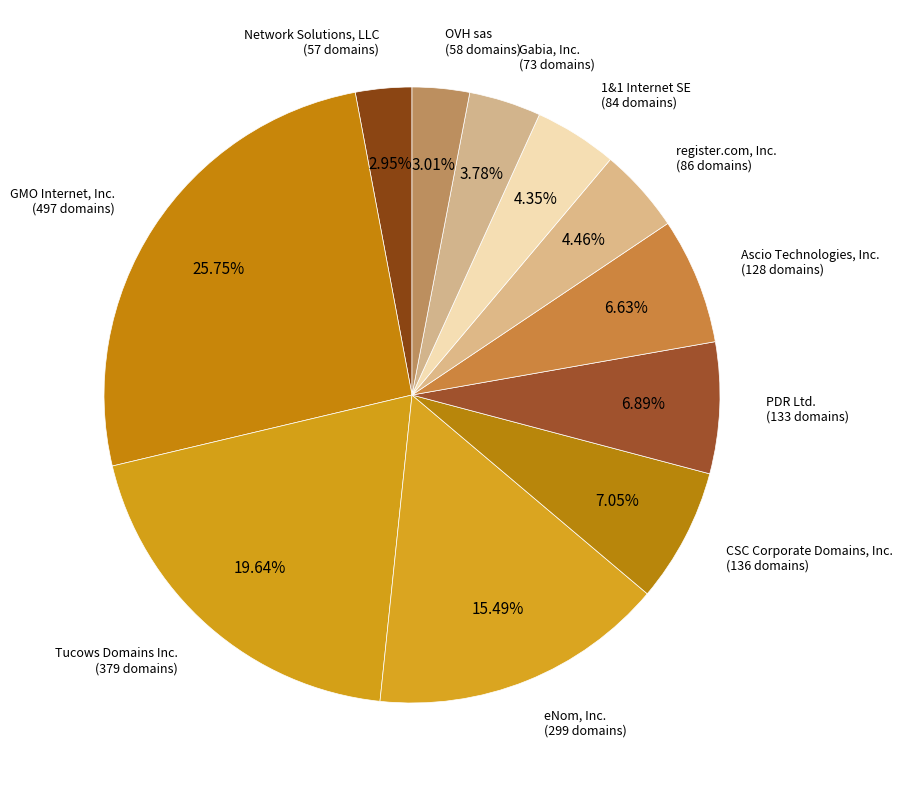

Which category has the biggest portion of the pie?

GMO Internet, Inc.